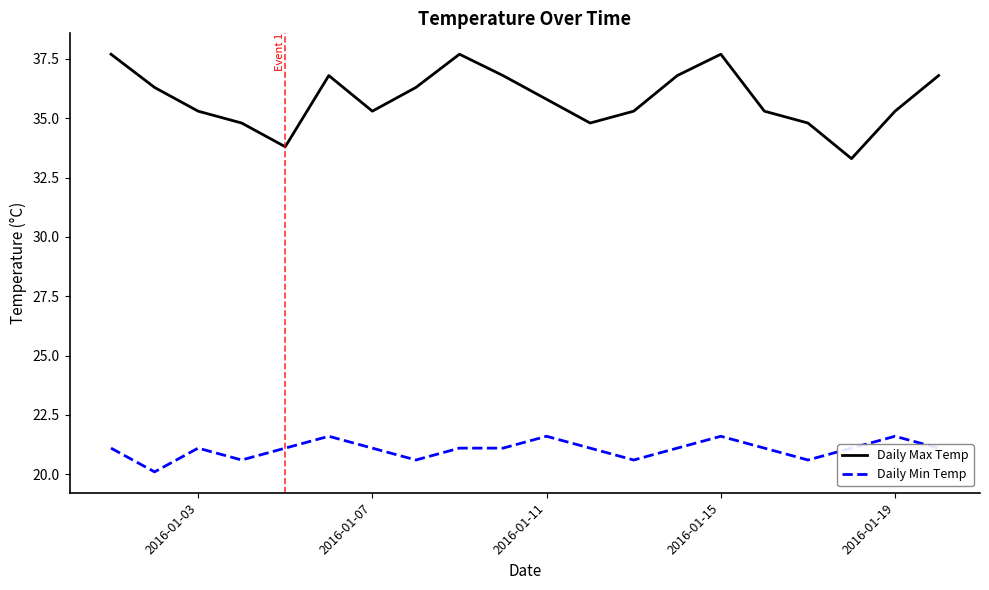

Which series has the widest spread of values?

Daily Max Temp